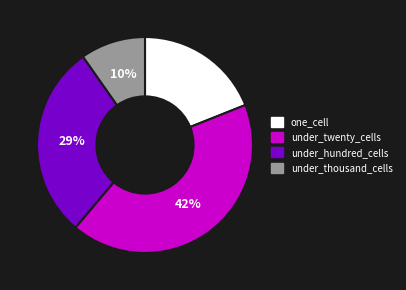

Between under_hundred_cells and one_cell, which is larger?

under_hundred_cells